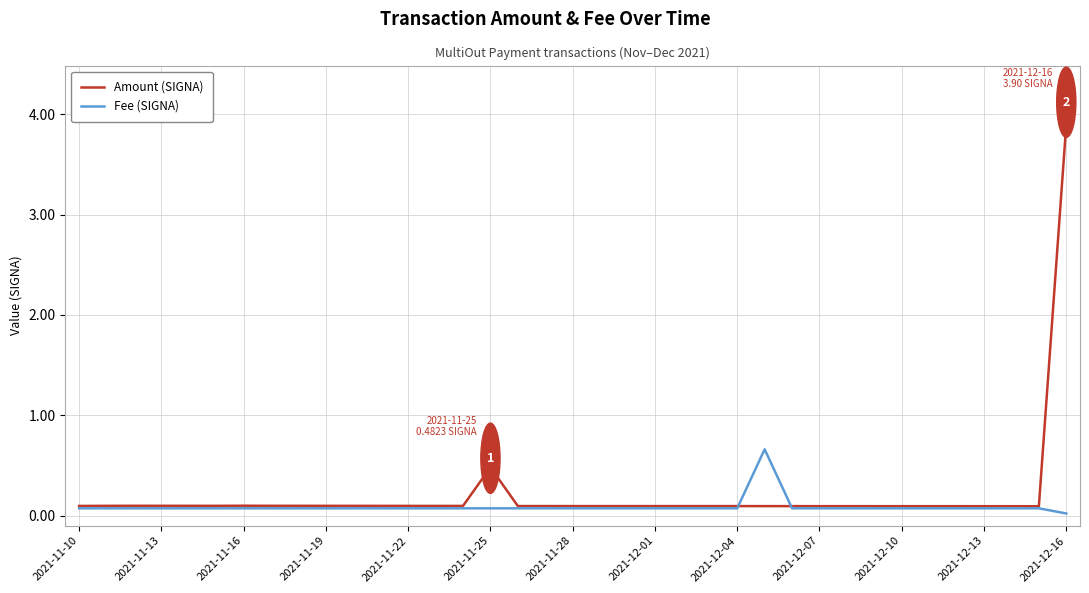

What is the maximum value shown in the chart?

3.9